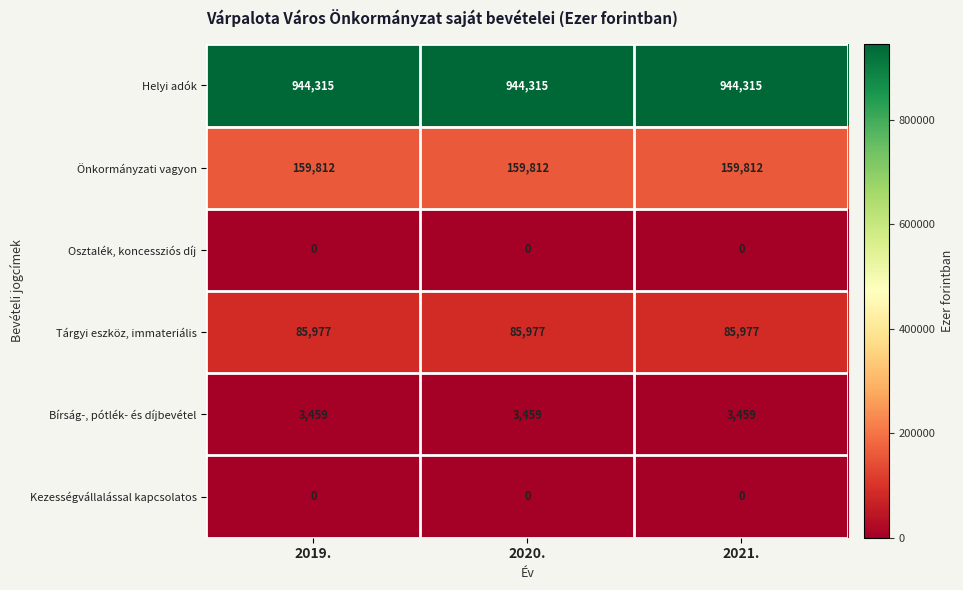

Is the value of Bírság-, pótlék- és díjbevétel at 2020. greater than the value of Helyi adók at 2021.?

No